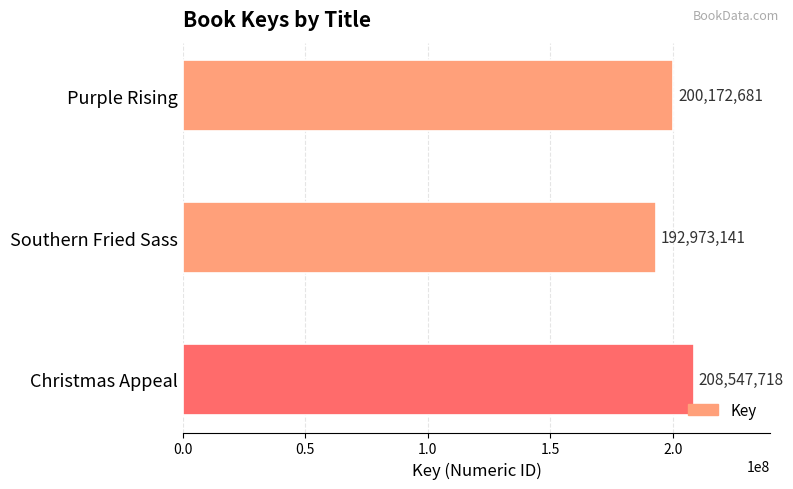

What is the label of the 3rd bar from the top?

Christmas Appeal